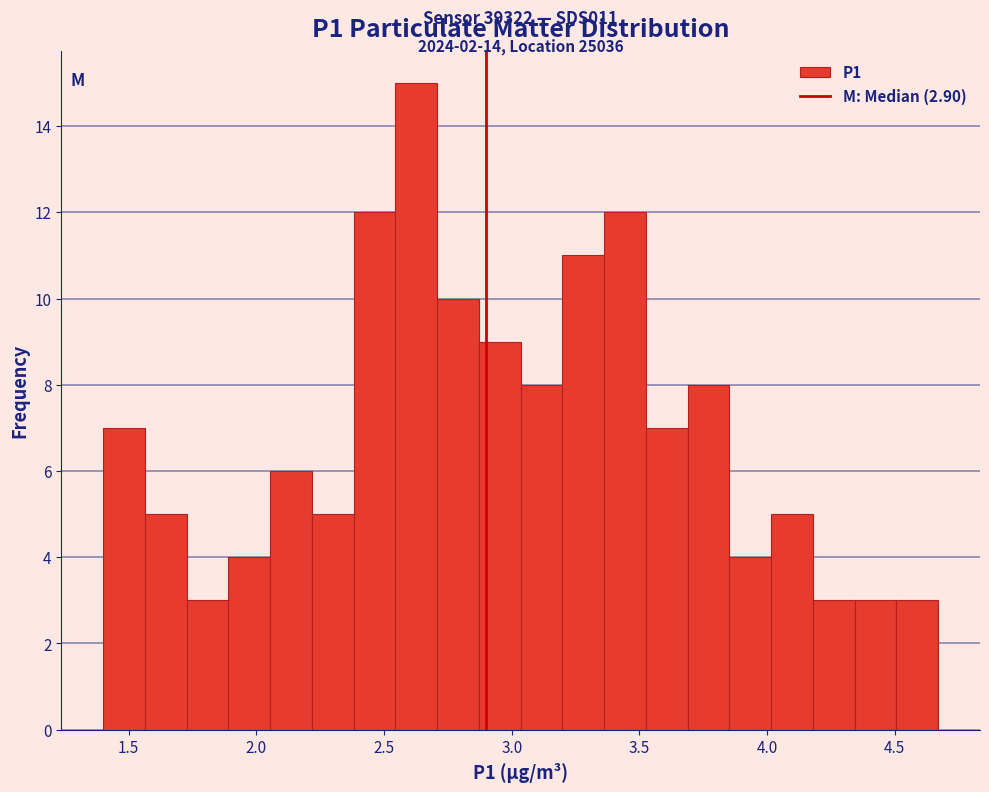

Around what value on the x-axis is the tallest bar? Give the approximate position of its centre, as read against the axis.

2.65